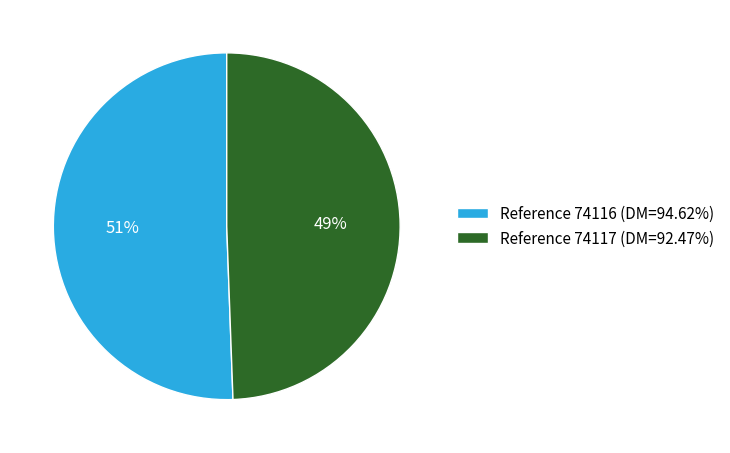

Approximately how many times larger is the value at Reference 74116 (DM=94.62%) compared to Reference 74117 (DM=92.47%)?

1.0